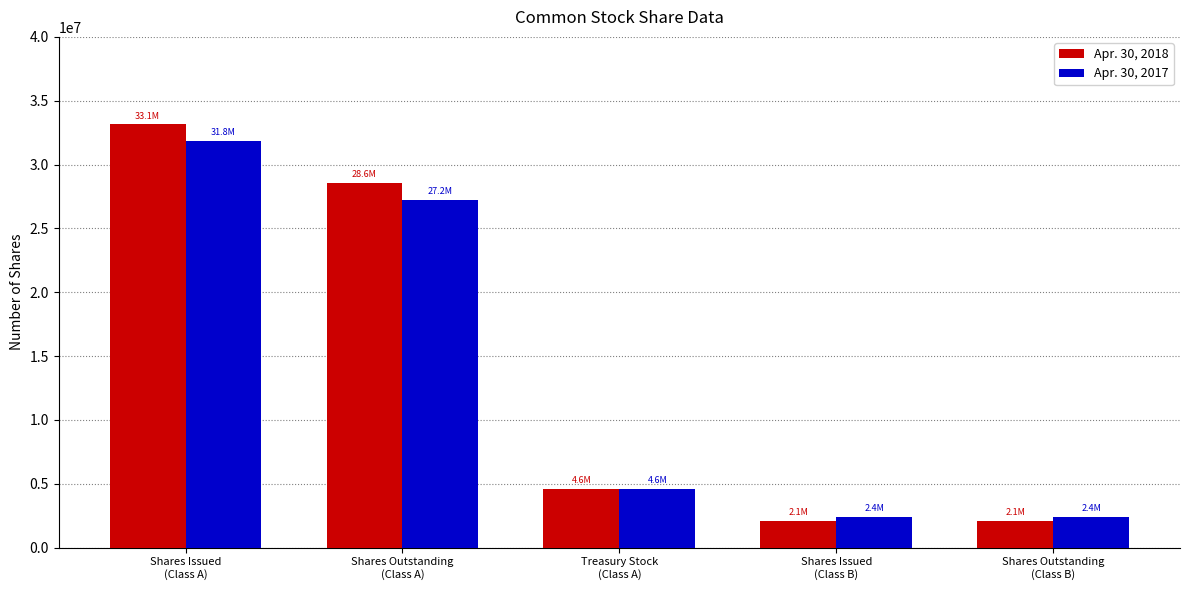

At how many categories does at least one series exceed 30962381?

1